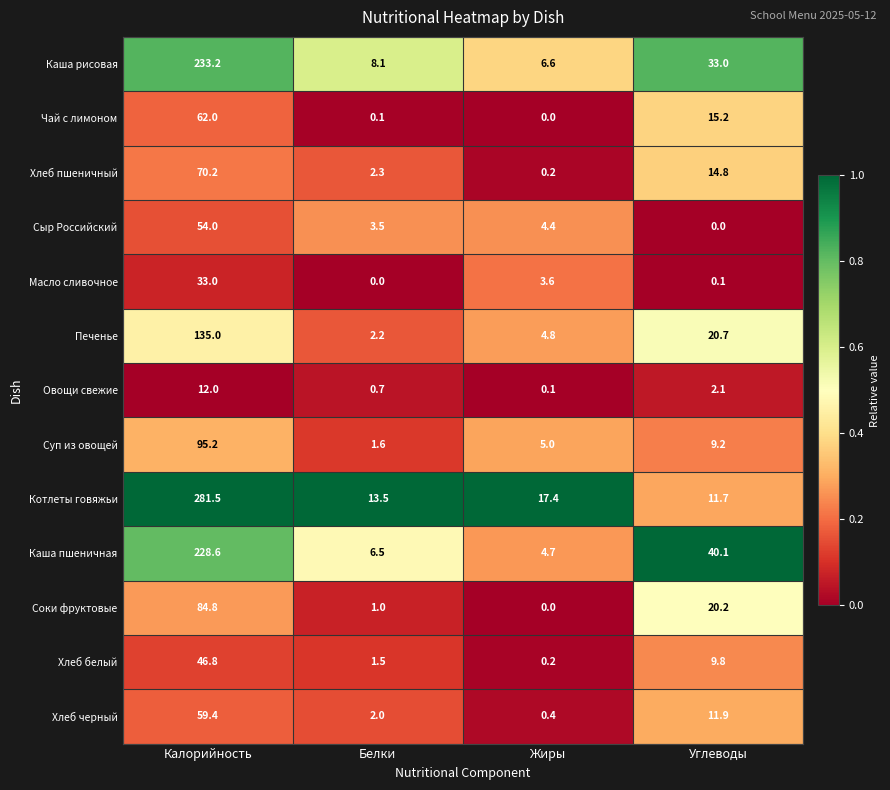

Where is Чай с лимоном nearest to the value 31?

Углеводы